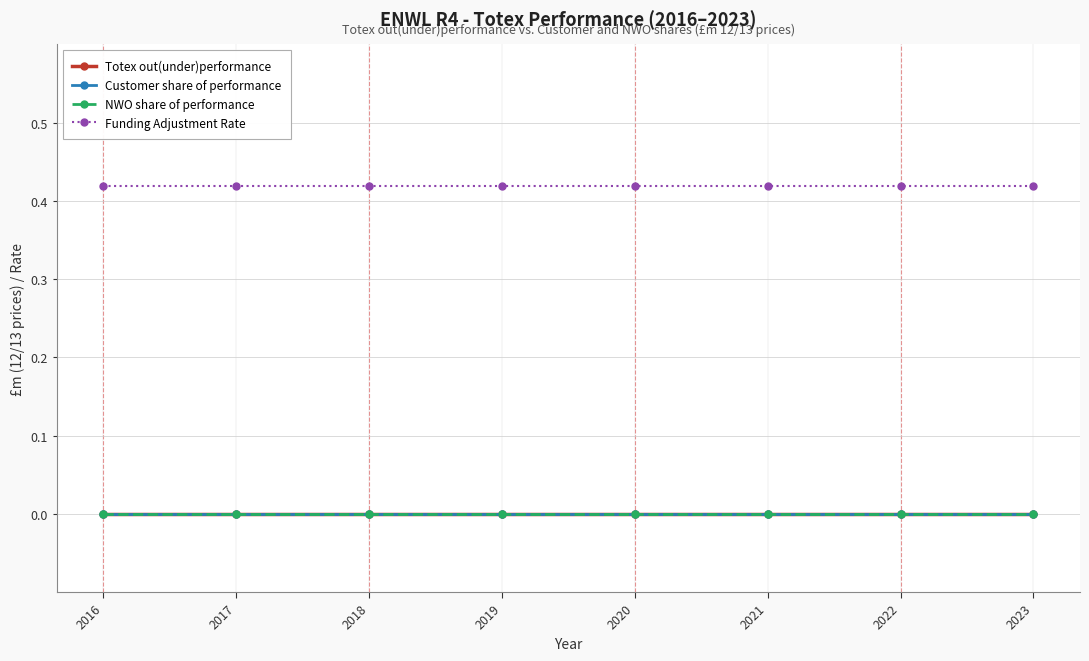

List the labels in order of Totex out(under)performance value, largest first.

2016, 2017, 2018, 2019, 2020, 2021, 2022, 2023